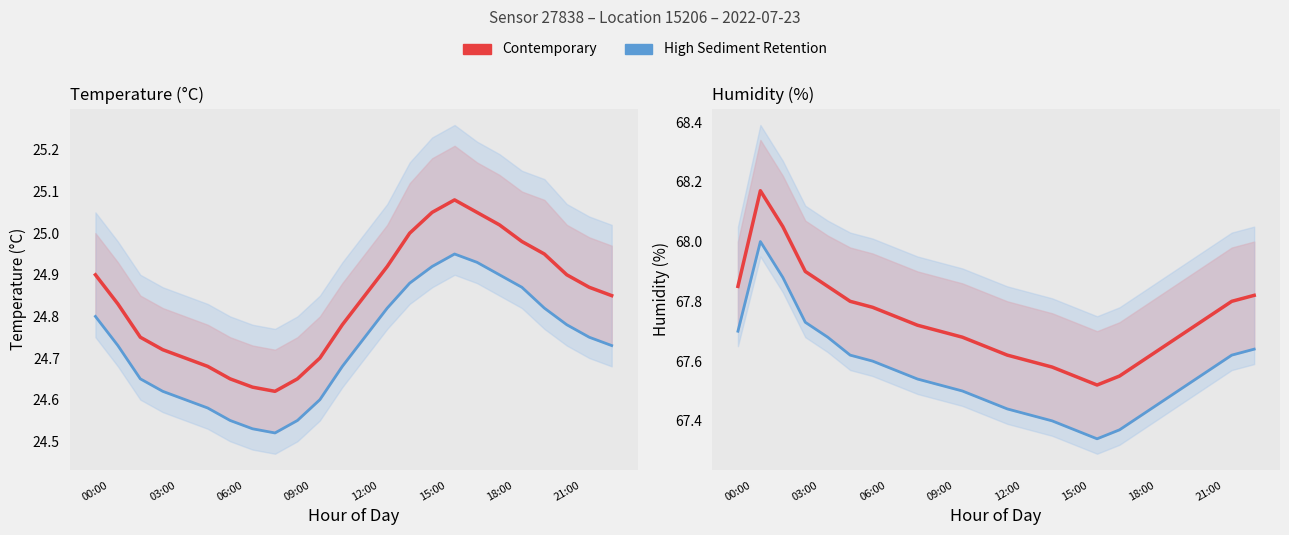

Which series has the widest spread of values?

humidity_lo